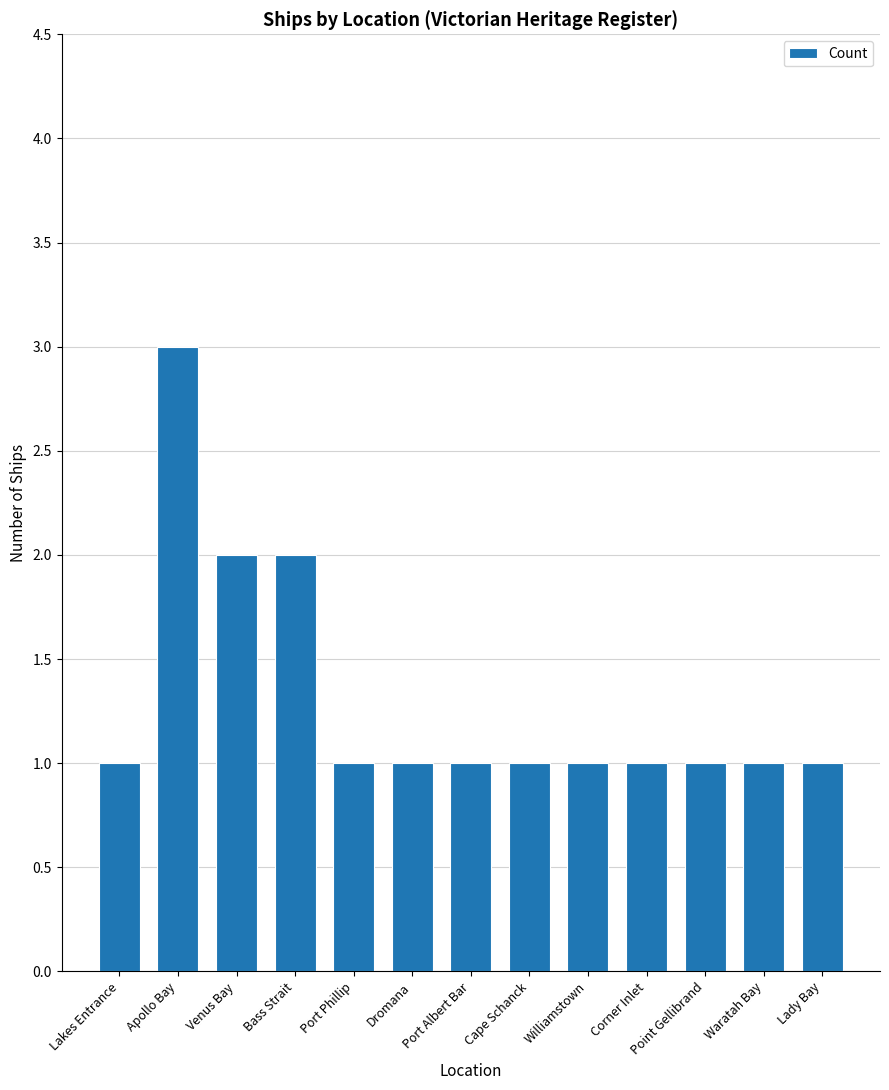

The value at Lady Bay is 1. True or false?

True